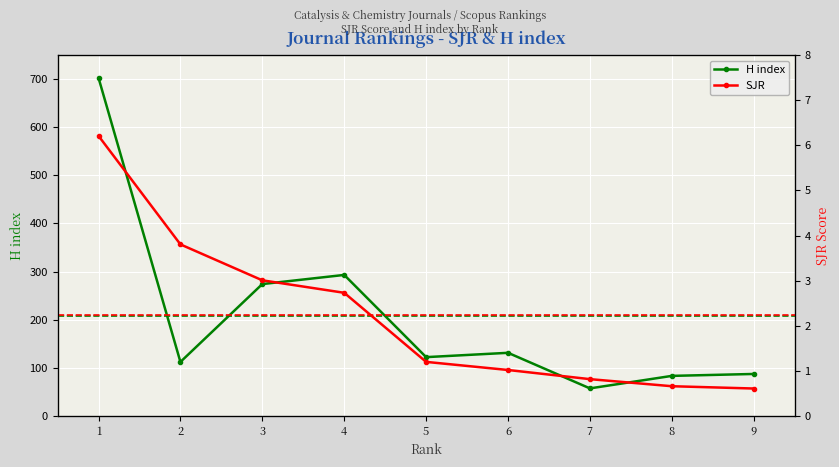

Count the number of categories in the chart.

9